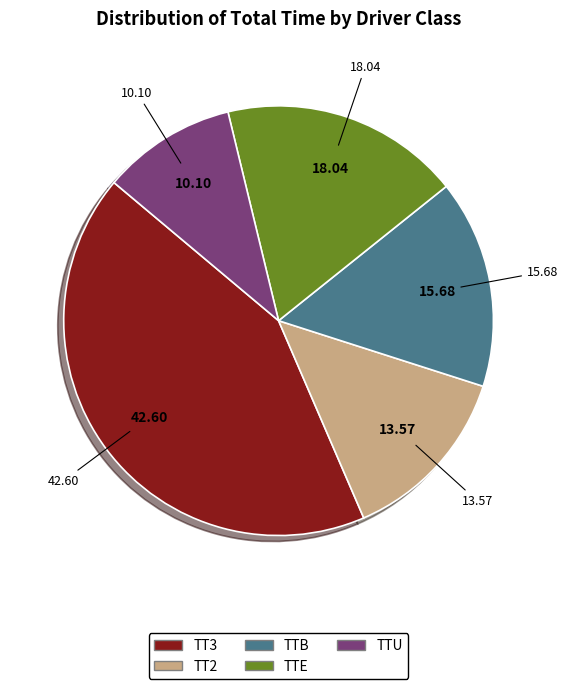

How many slices are in this pie chart?

5